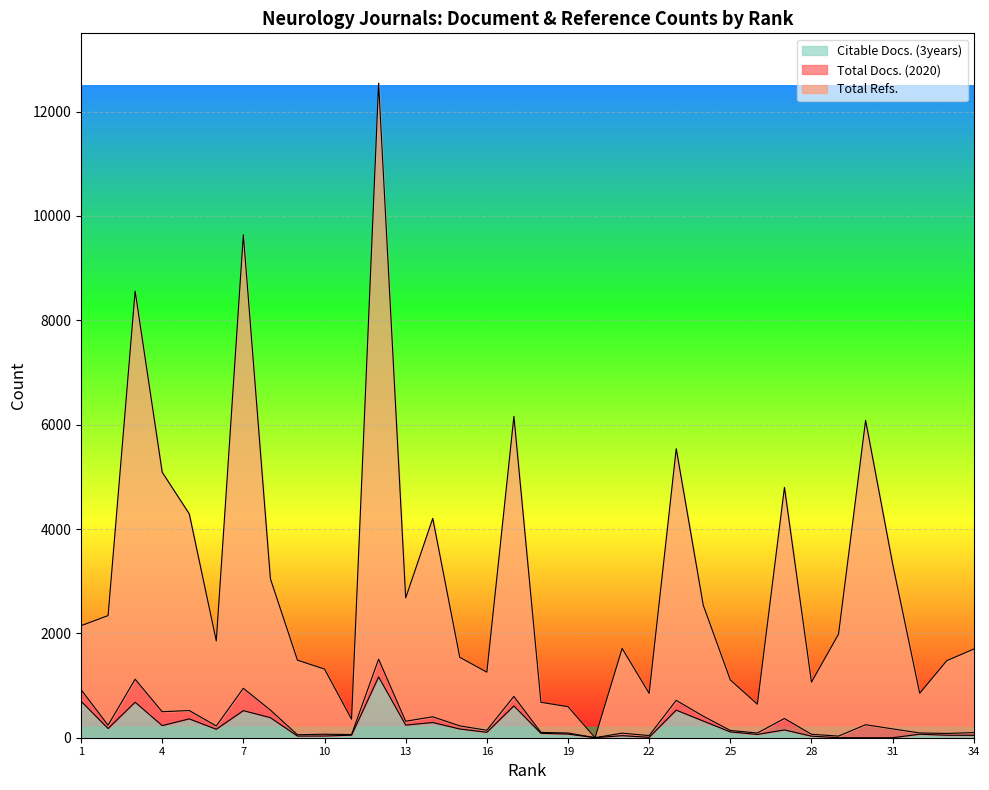

How many data points in Citable Docs. (3years) are less than 111?

17